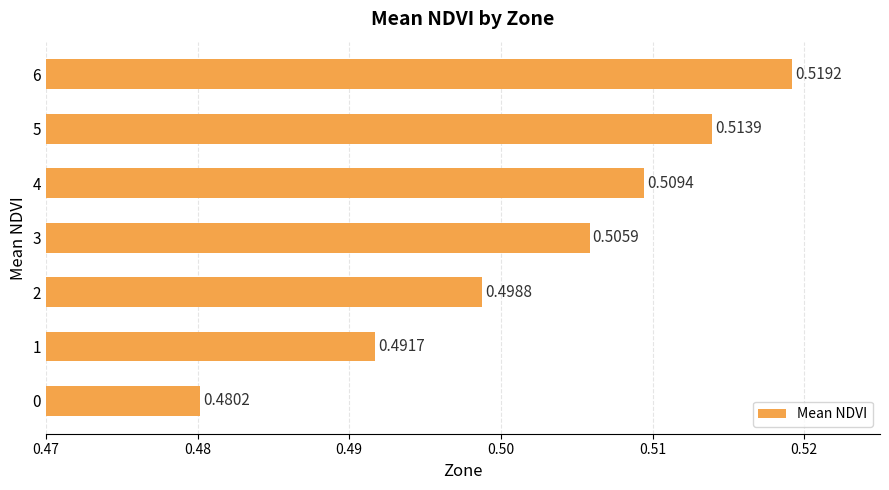

Rank the categories by value from highest to lowest.

6, 5, 4, 3, 2, 1, 0